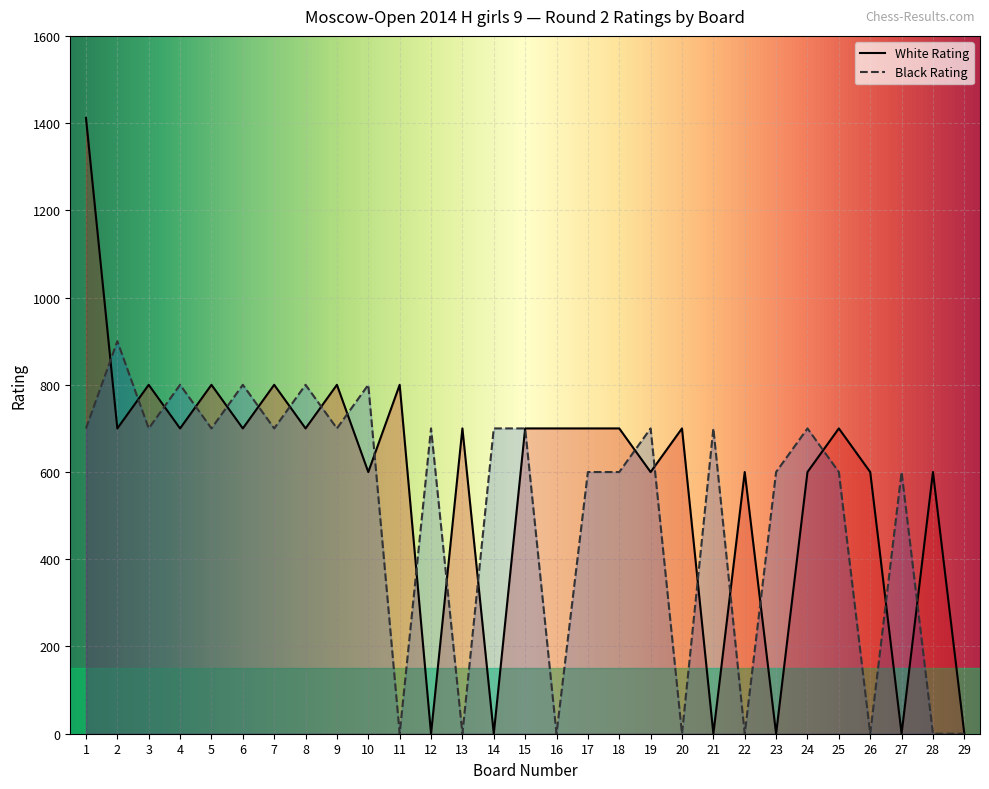

True or false: White Rating and Black Rating intersect in this chart.

True